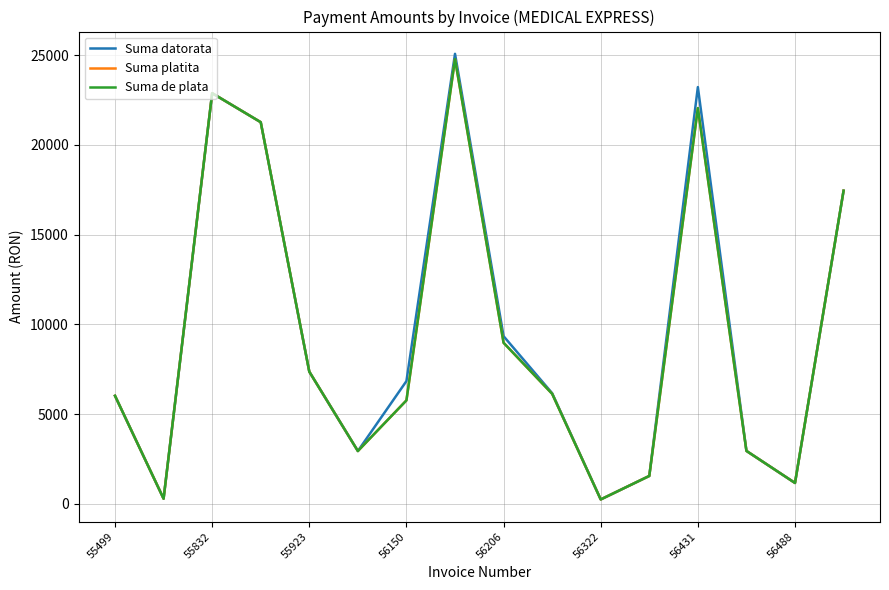

Does the chart display data point markers on the line(s)?

No